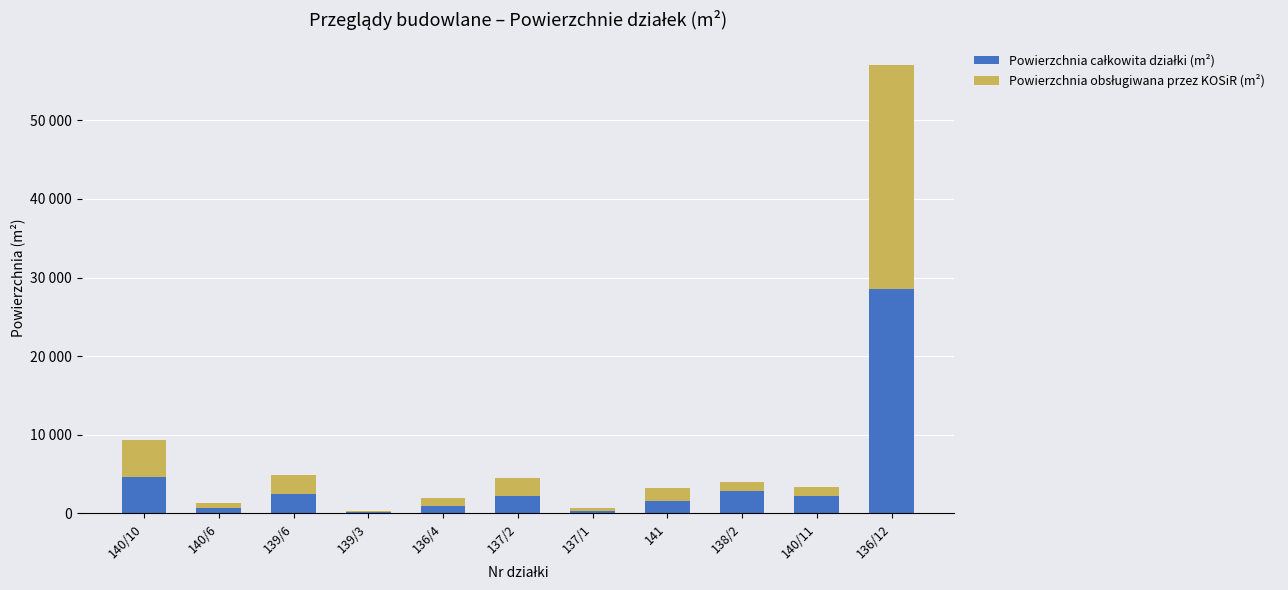

Are the bars grouped side by side (vs. stacked)?

No